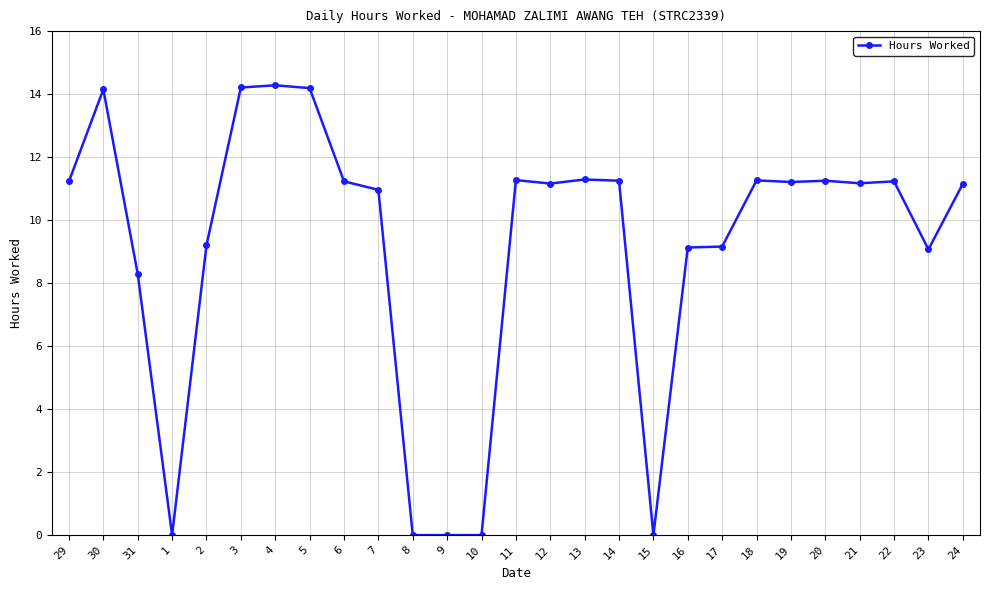

At which category does the data reach its first local peak?

30